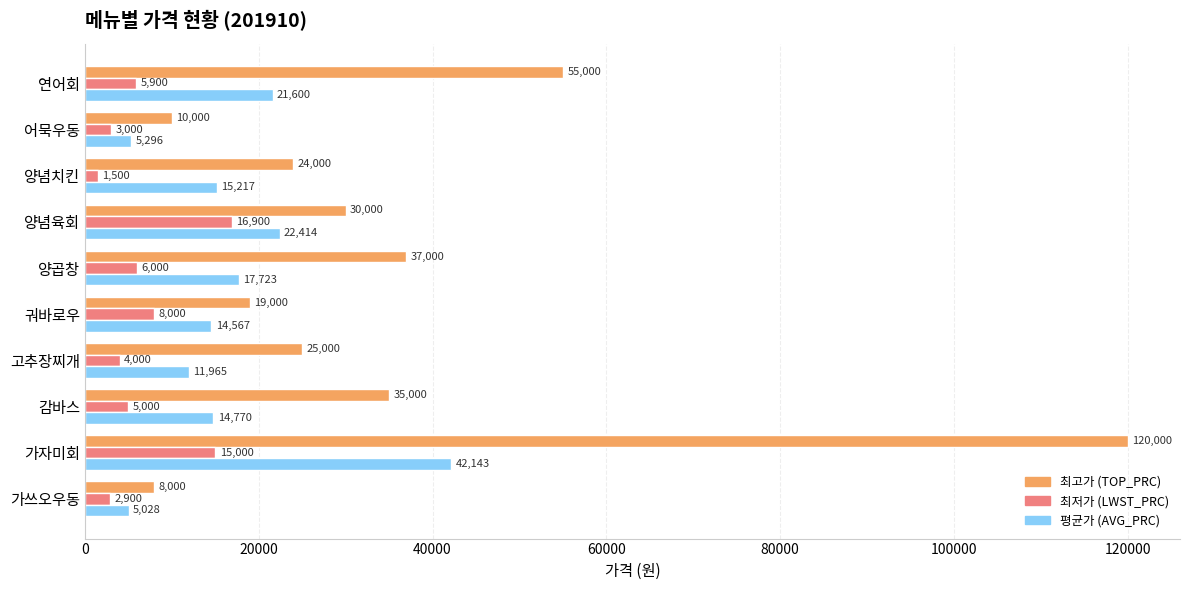

At which category does the chart reach its peak across all series?

가자미회